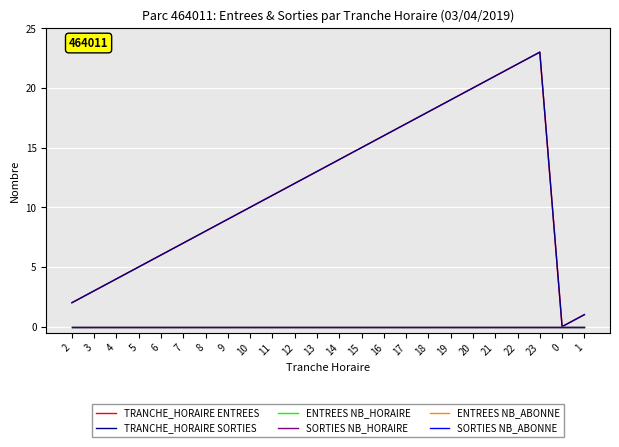

Is this an area chart (filled region under the line)?

No